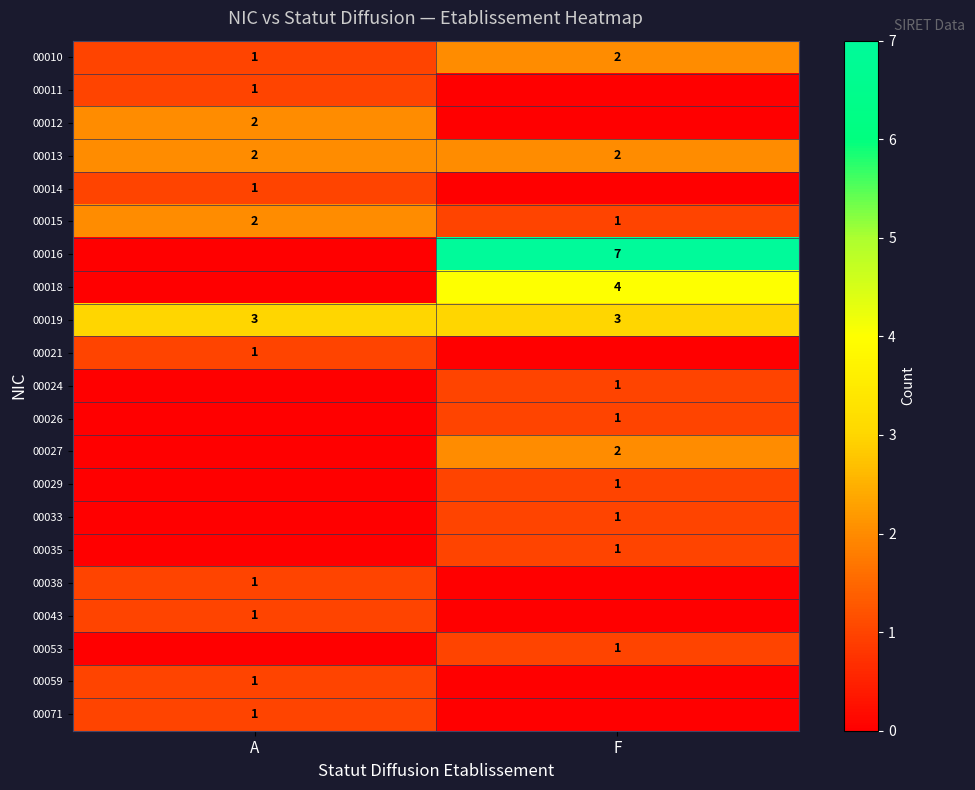

What is the difference between the highest and lowest values at F?

7